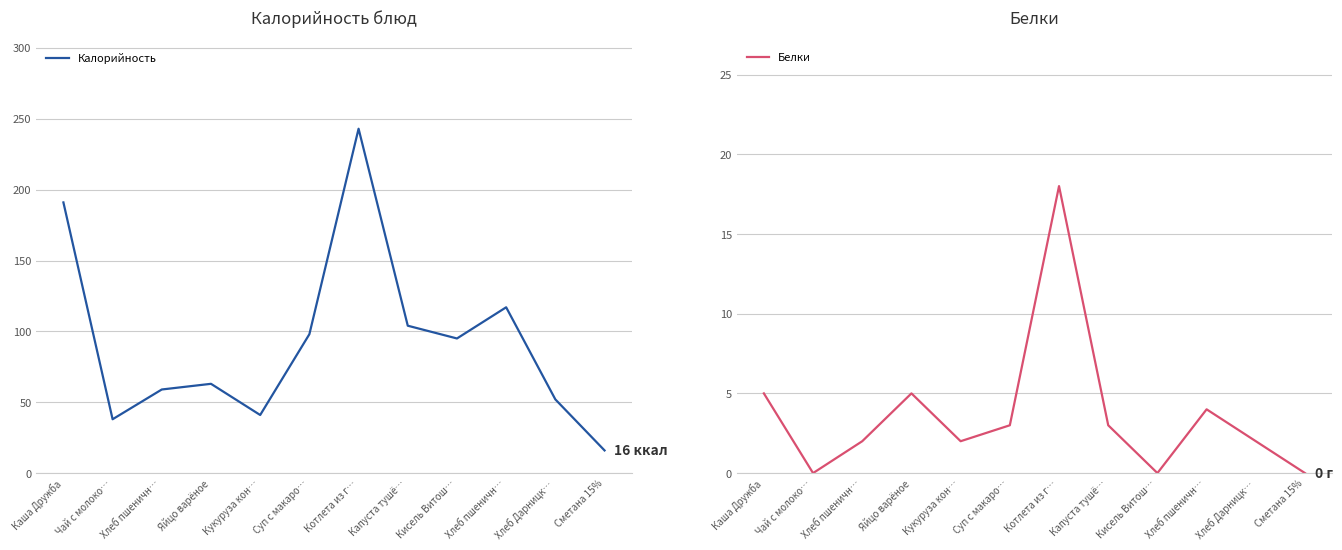

How many lines are shown in the chart?

2